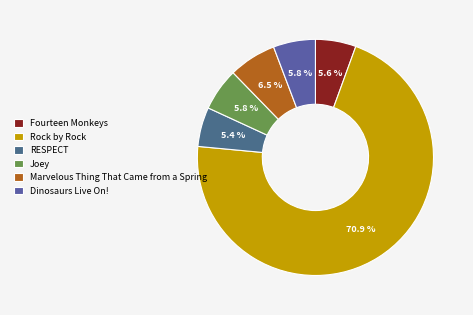

How many segments does this pie chart have?

6